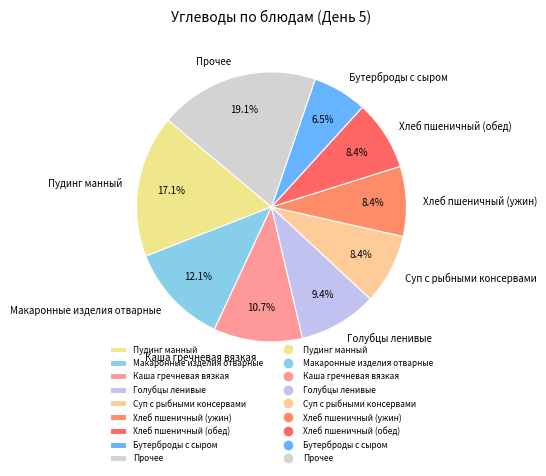

Is there any slice that represents more than half of the pie?

No